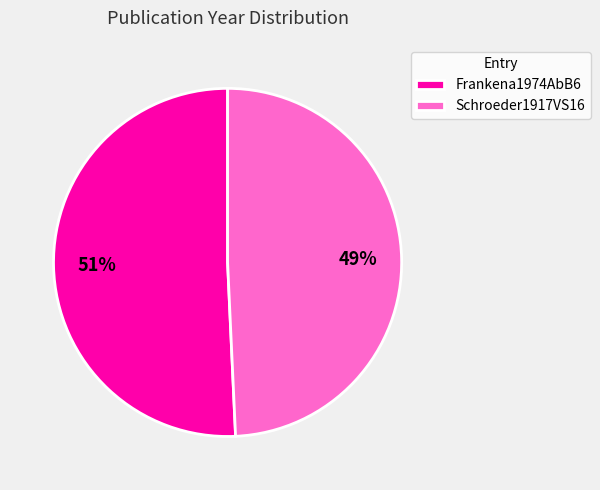

How many slices are in this pie chart?

2